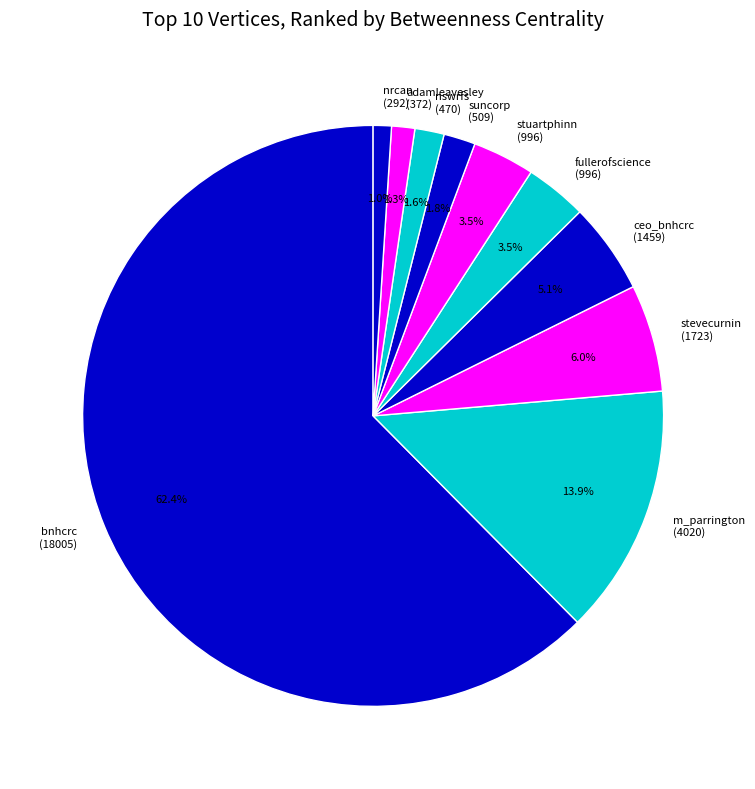

Combined, what portion of the pie is stuartphinn and nswrfs?

5.1%